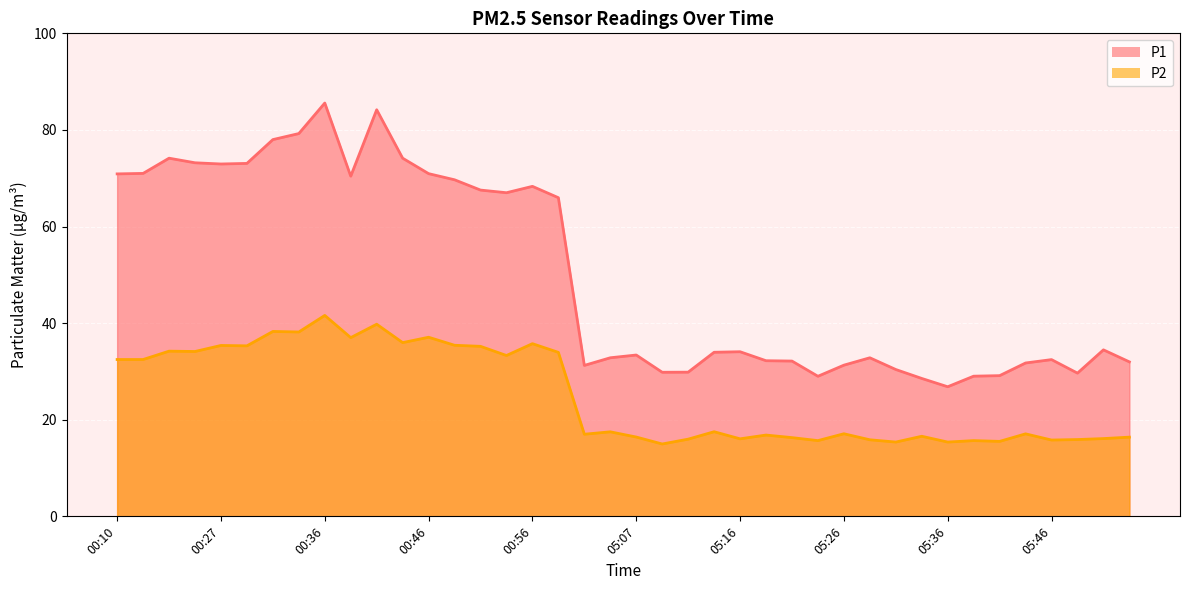

What is the average value of the P1 series?

50.1